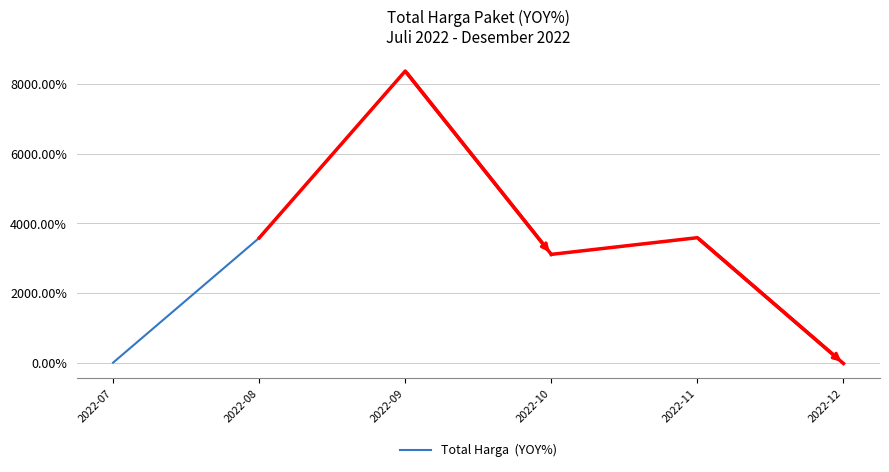

What is the value of the 3rd point from the left?

8372.0